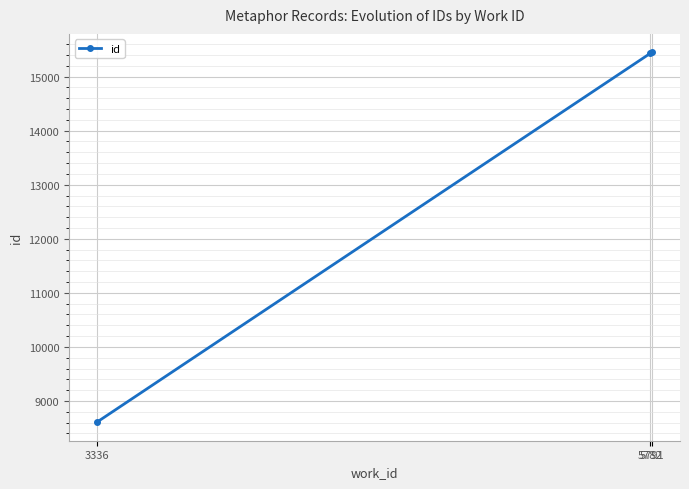

What is the value of the 2nd point from the left?

15428